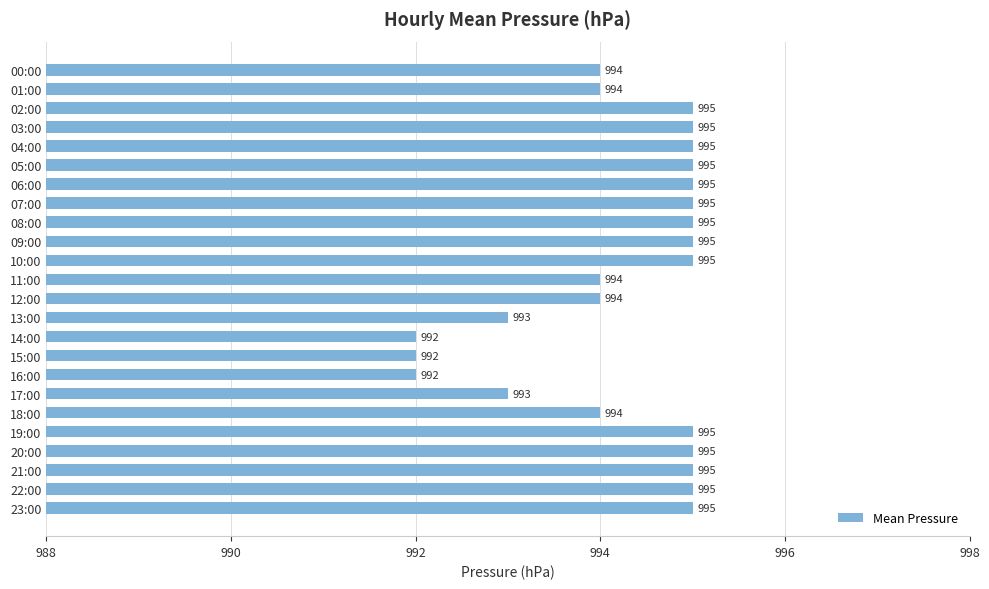

What is the smallest value displayed?

992